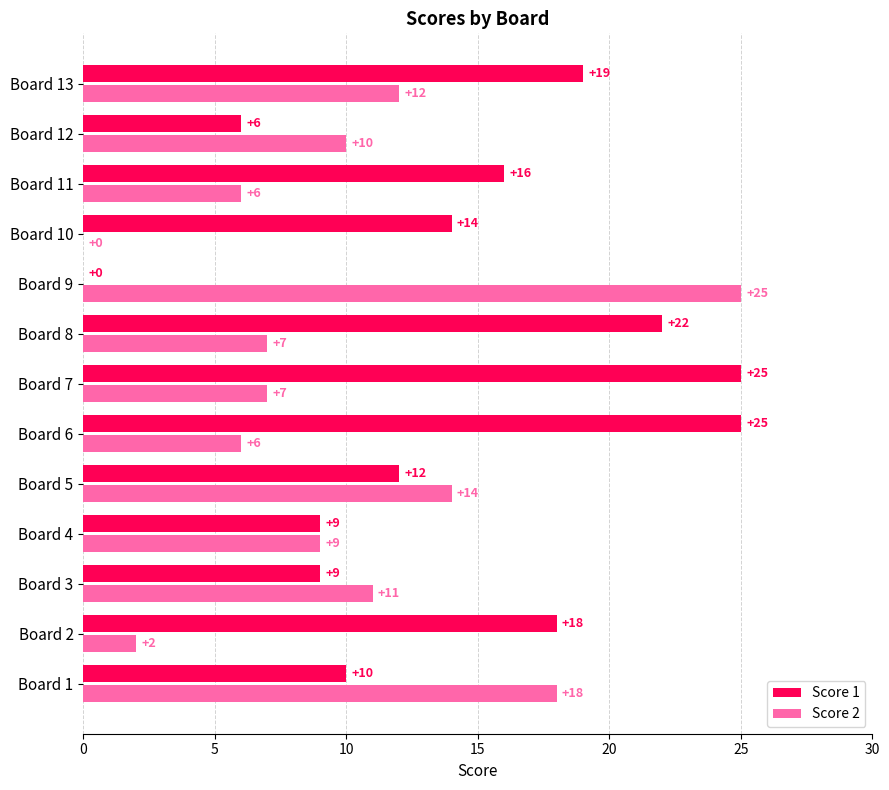

The value of Score 1 at Board 12 is 3. True or false?

False